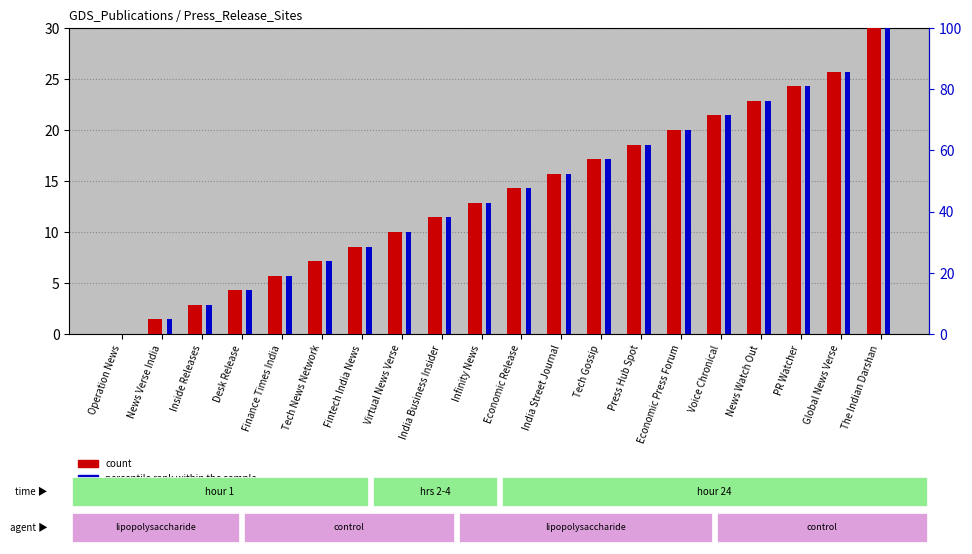

Count the number of data series in this chart.

2